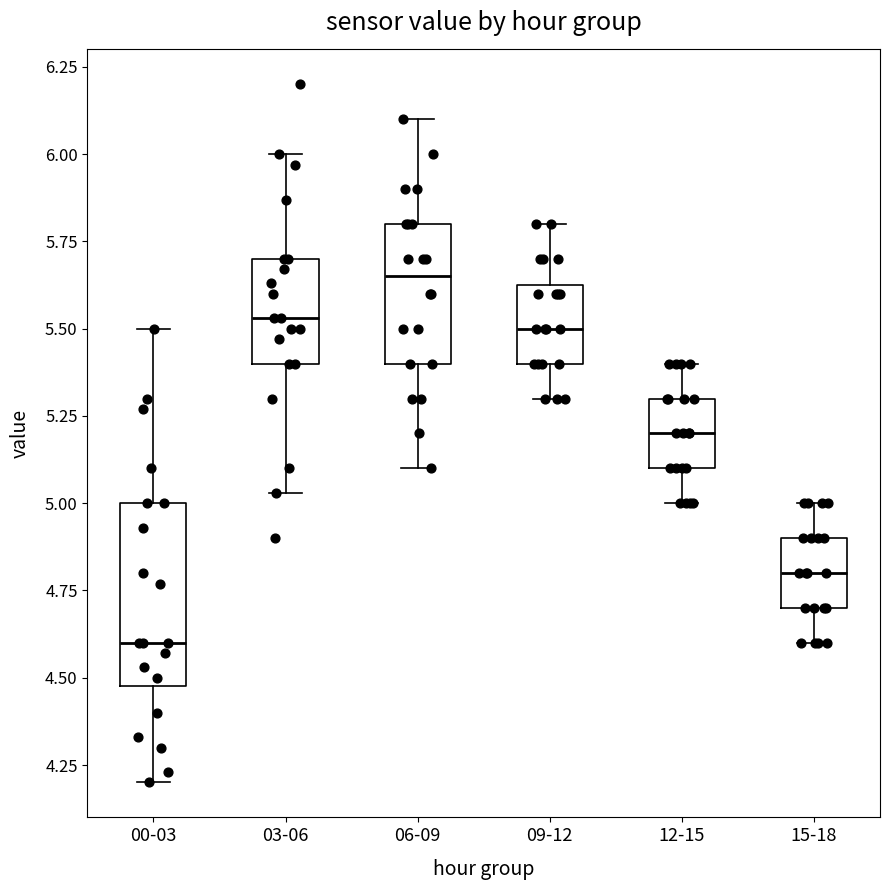

Comparing the boxes themselves (not the whiskers), which one is the tallest?

00-03